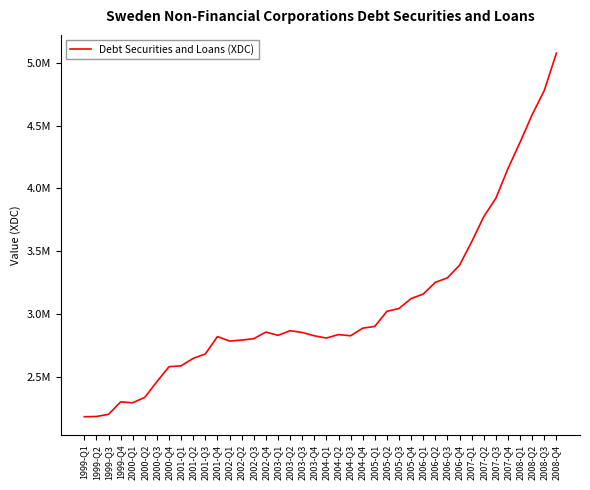

What is the change in value from 2004-Q2 to 2004-Q3?

-9698